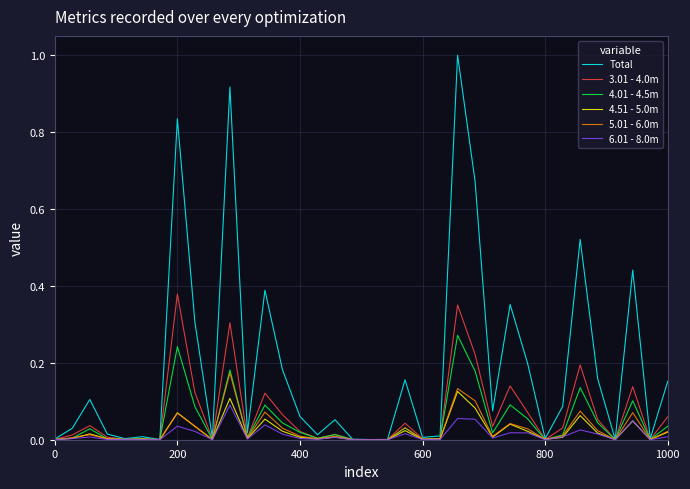

Which series has the largest range (max minus min)?

Total